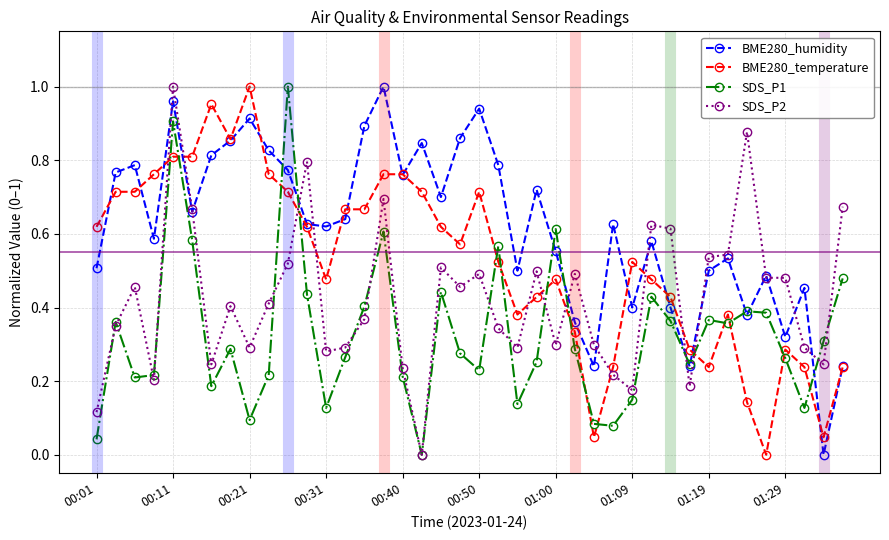

True or false: SDS_P2 and BME280_temperature intersect in this chart.

True